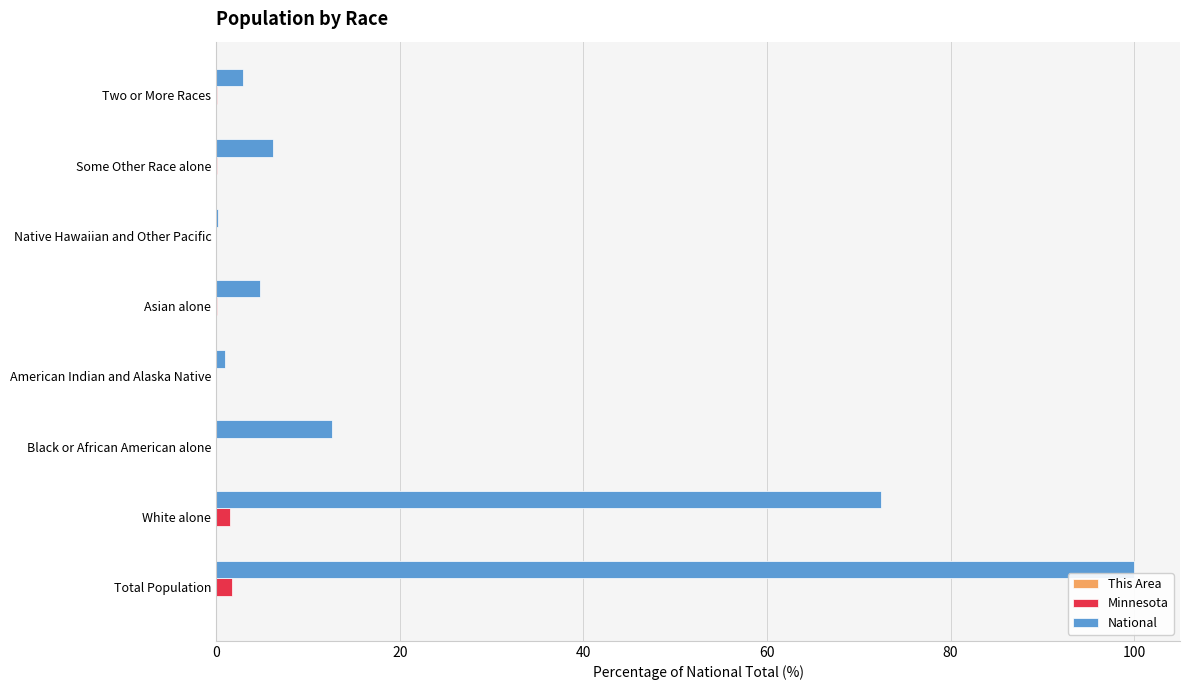

True or false: Minnesota has a value of 0.0 at Two or More Races.

True